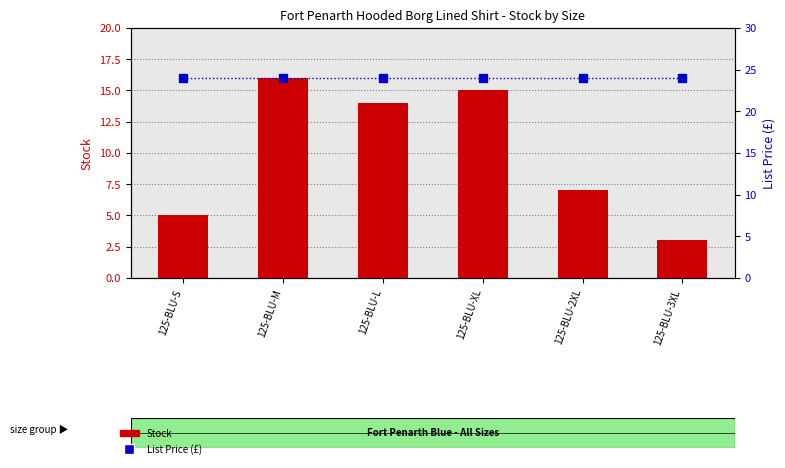

Which label corresponds to the smallest value in the chart?

125-BLU-3XL